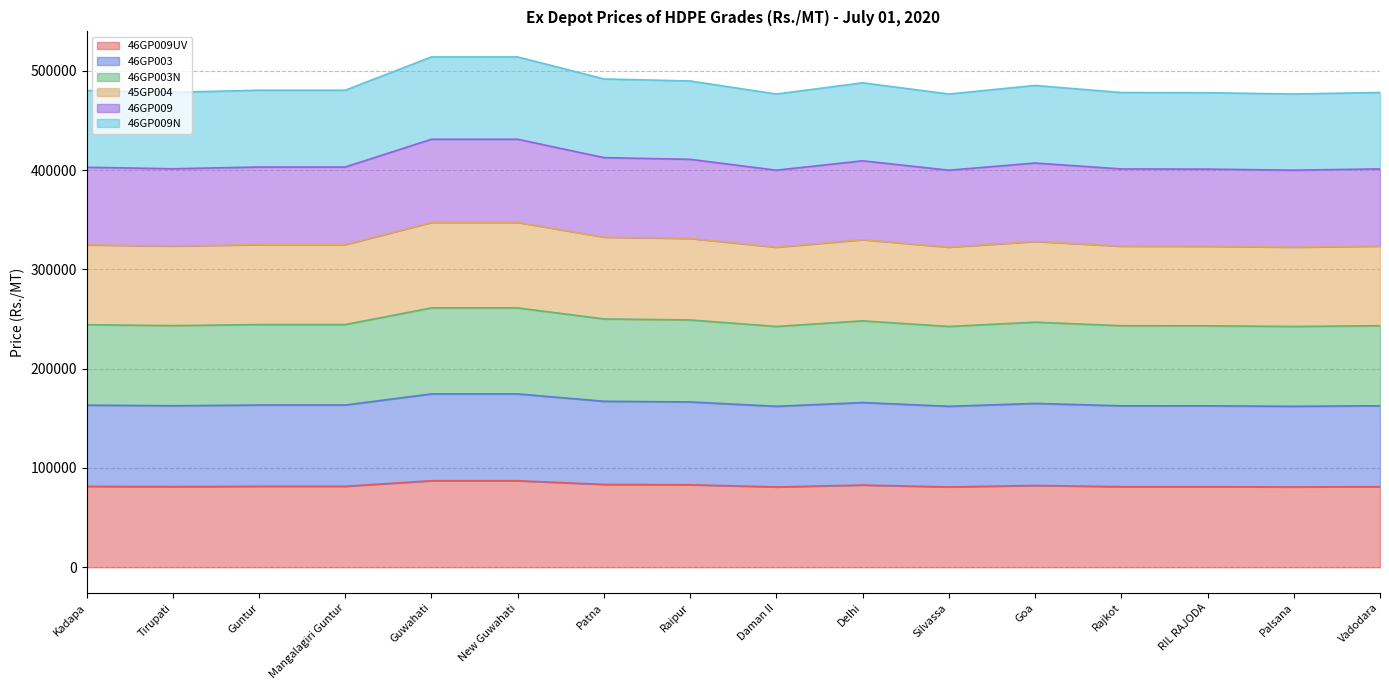

What is the label of the 16th point from the right?

Kadapa